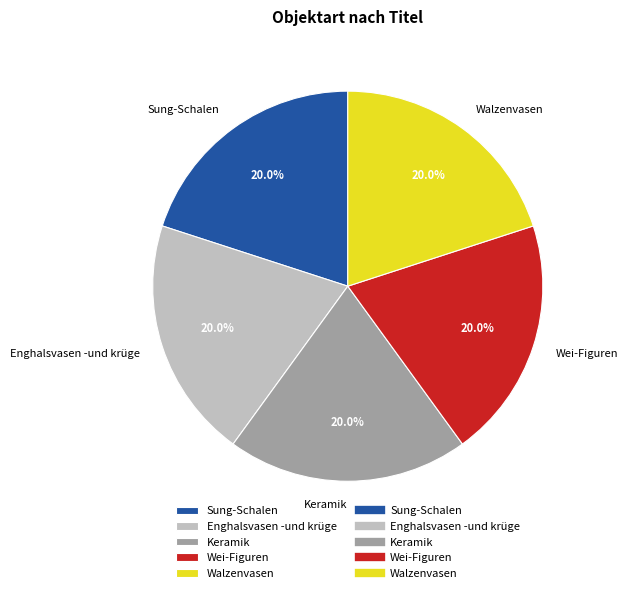

Count the number of slices in the pie.

5